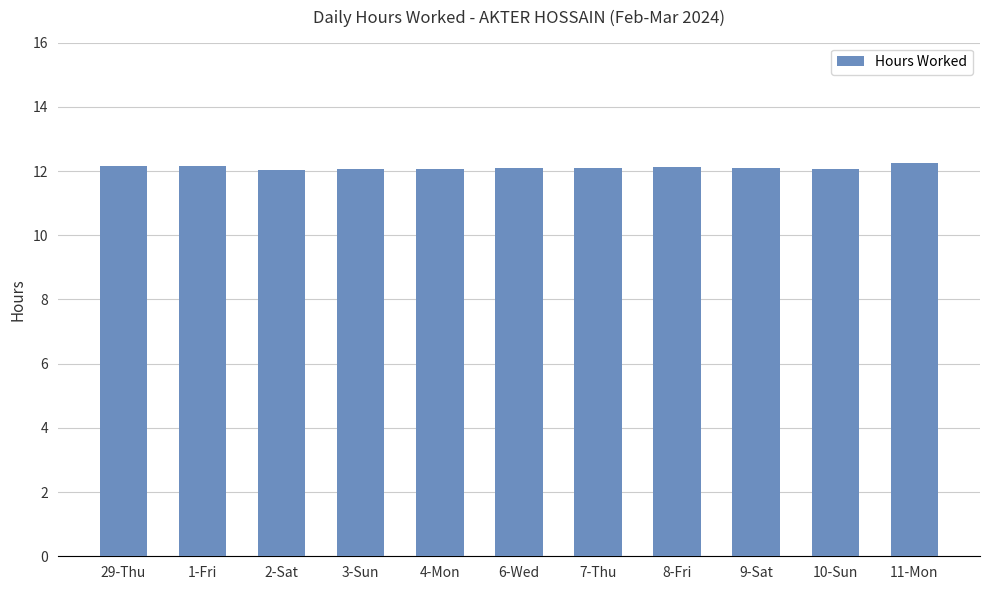

What position from the left is 9-Sat?

9